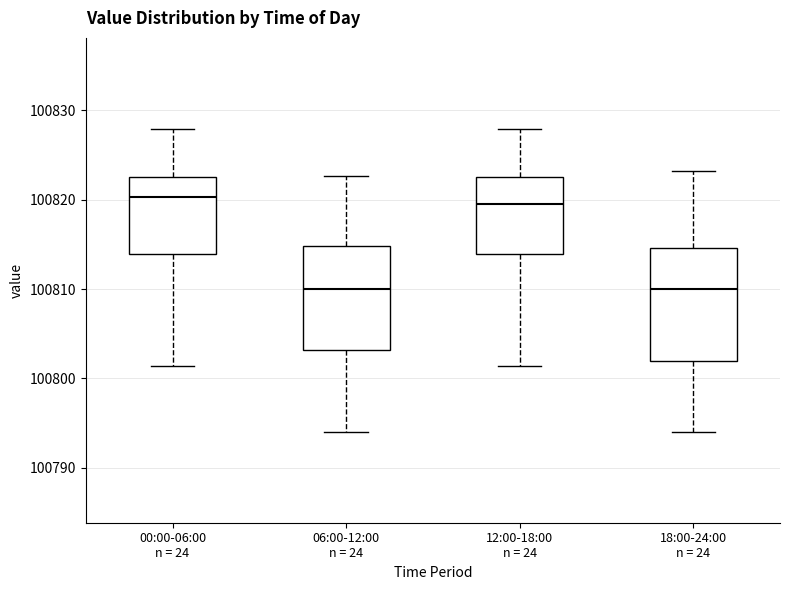

Where does the median line of the box for 18:00-24:00 n = 24 sit on the y-axis? The values are not printed on the chart, so give them approximately, as read against the axis.

100810